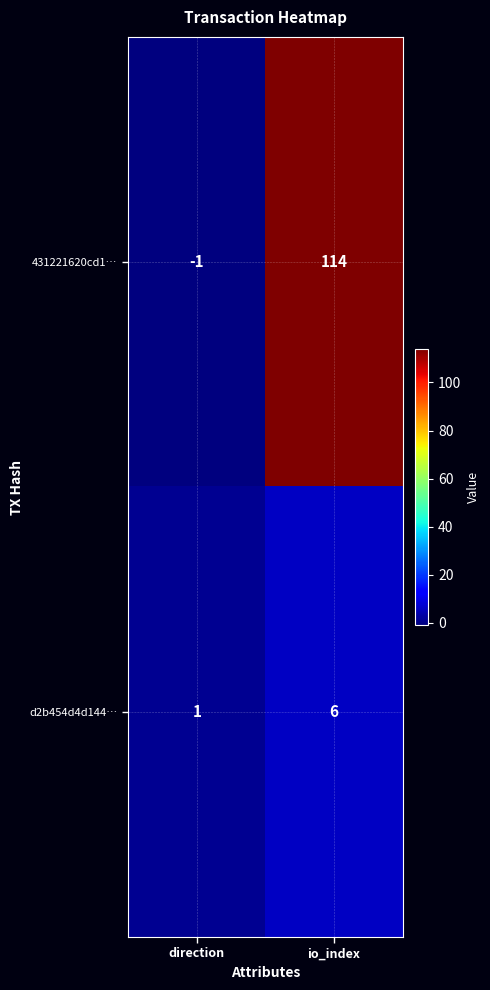

Between direction and io_index, which series saw the biggest shift?

431221620cd1…